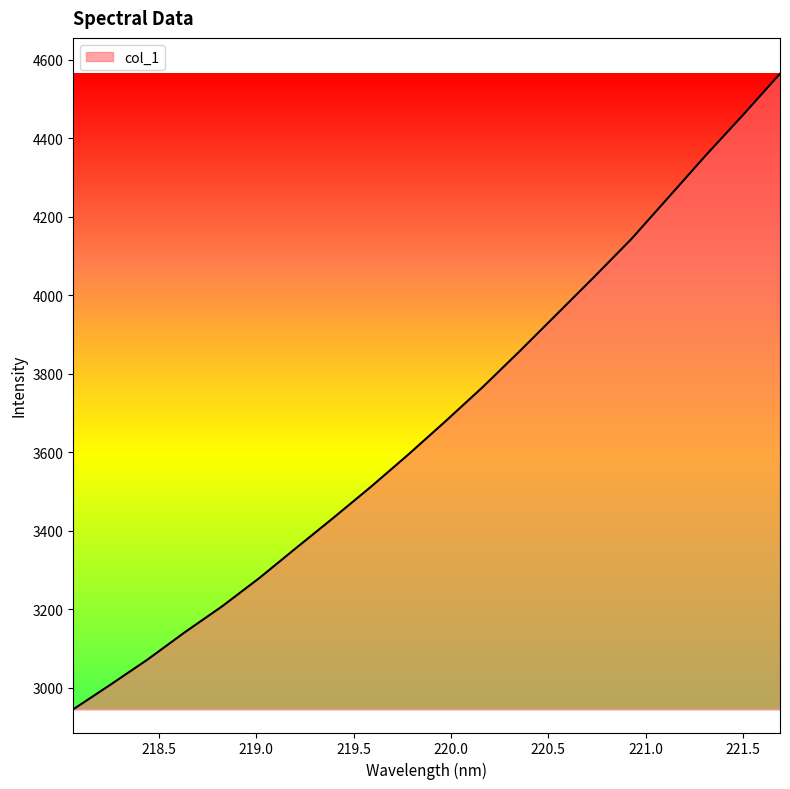

What is the greatest value displayed?

4564.0